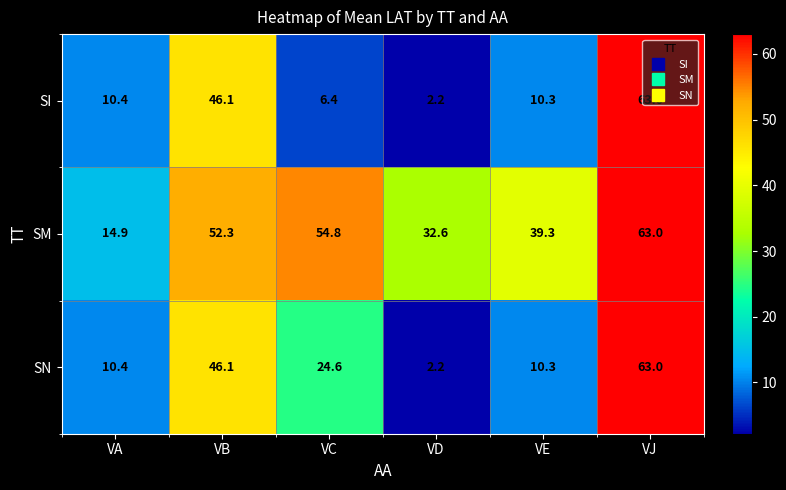

List the series in order of their overall mean, highest first.

SM, SN, SI